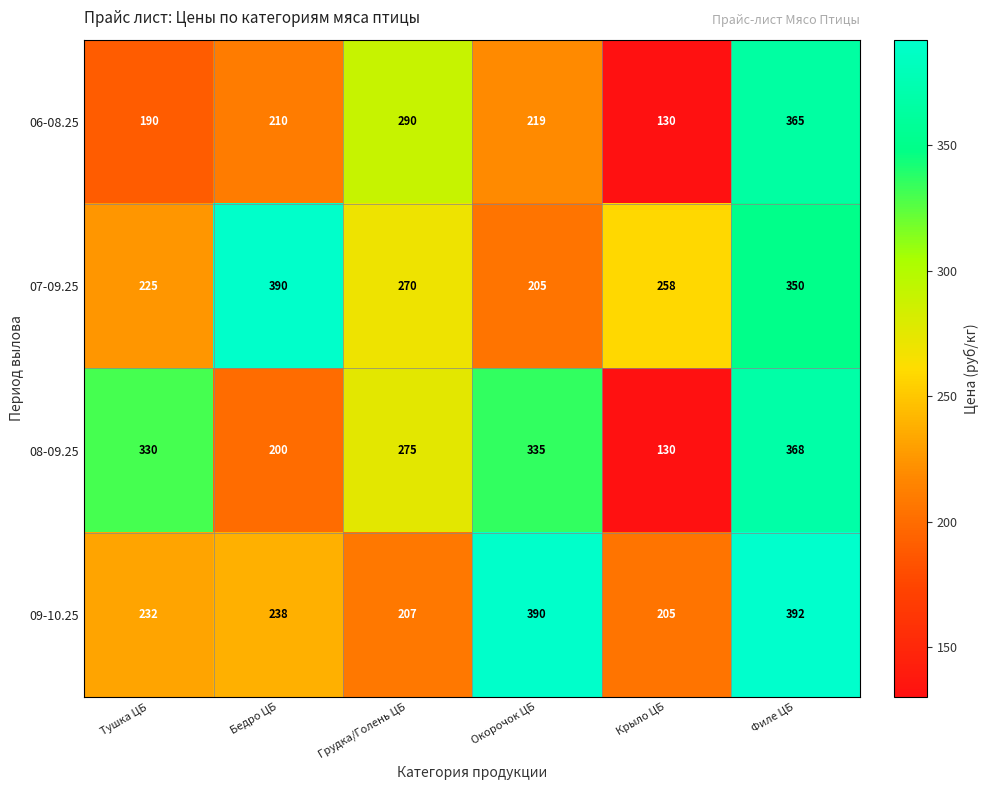

Rank the series at Окорочок ЦБ from lowest to highest value.

07-09.25, 06-08.25, 08-09.25, 09-10.25